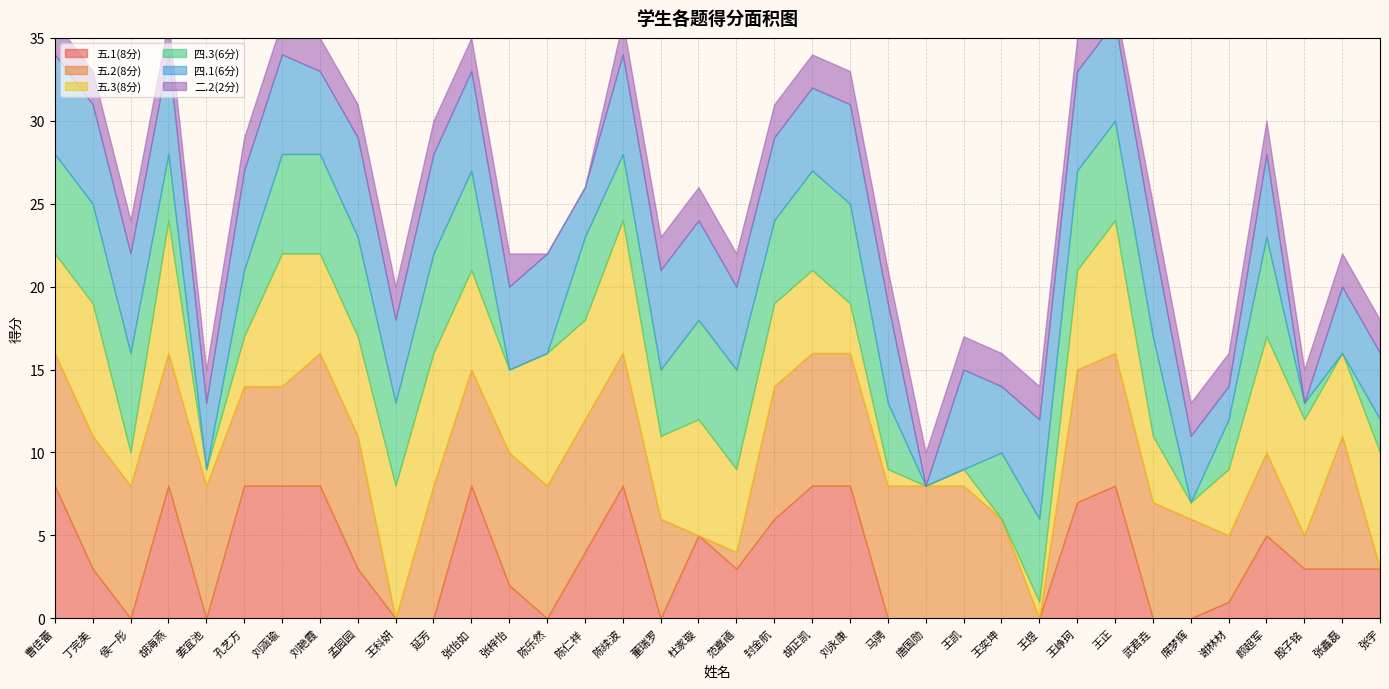

Which series ends up on top after the final intersection of 五.2(8分) and 五.3(8分)?

五.3(8分)